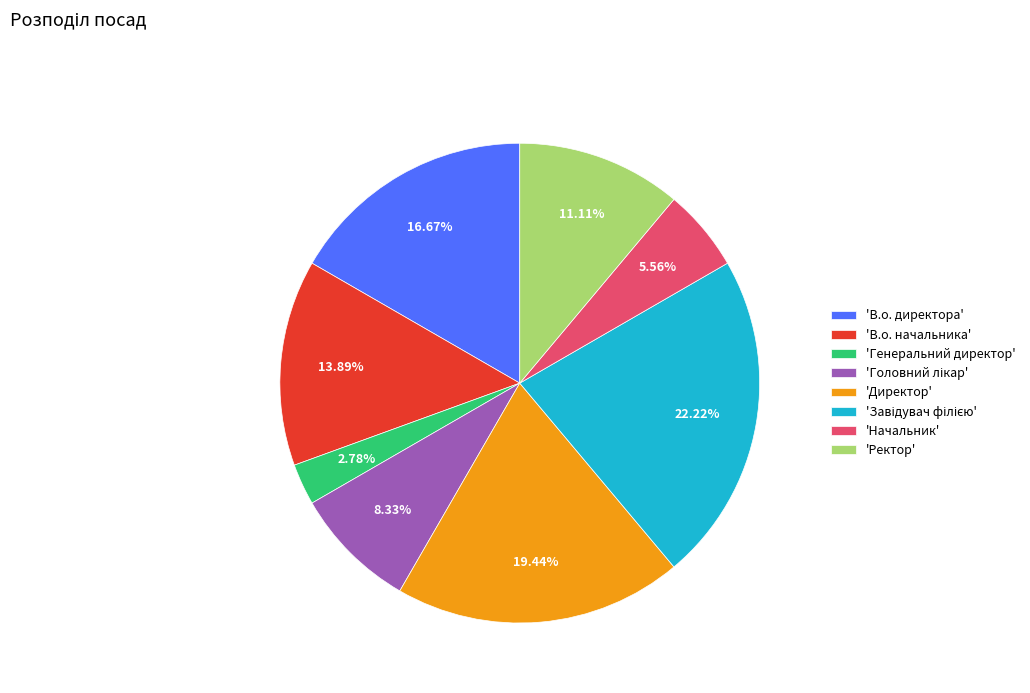

What is the smallest slice in the pie chart?

'Генеральний директор'